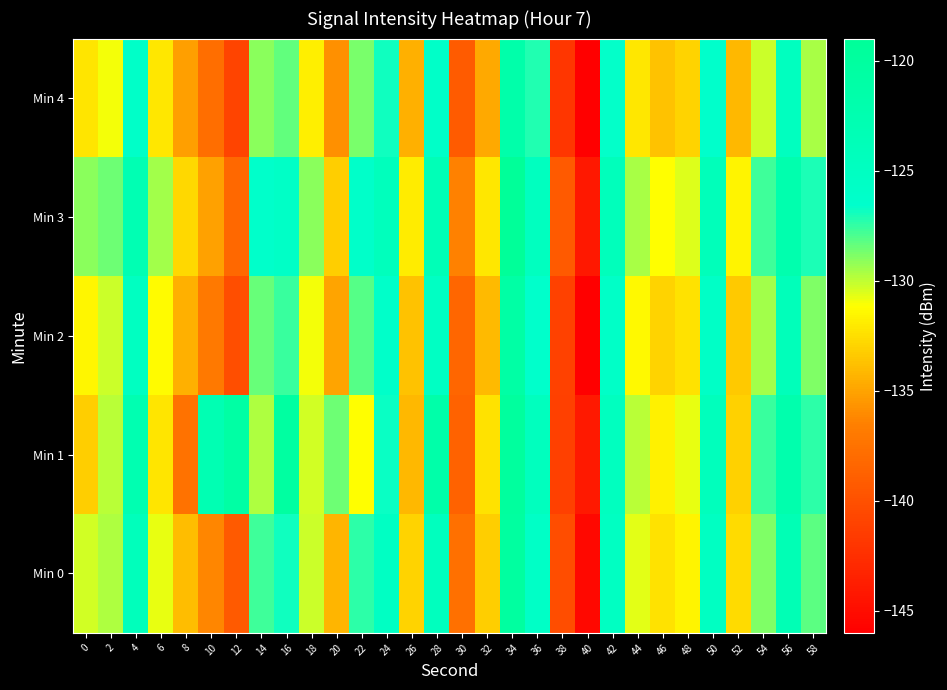

At which category is the sum across all series the highest?

34